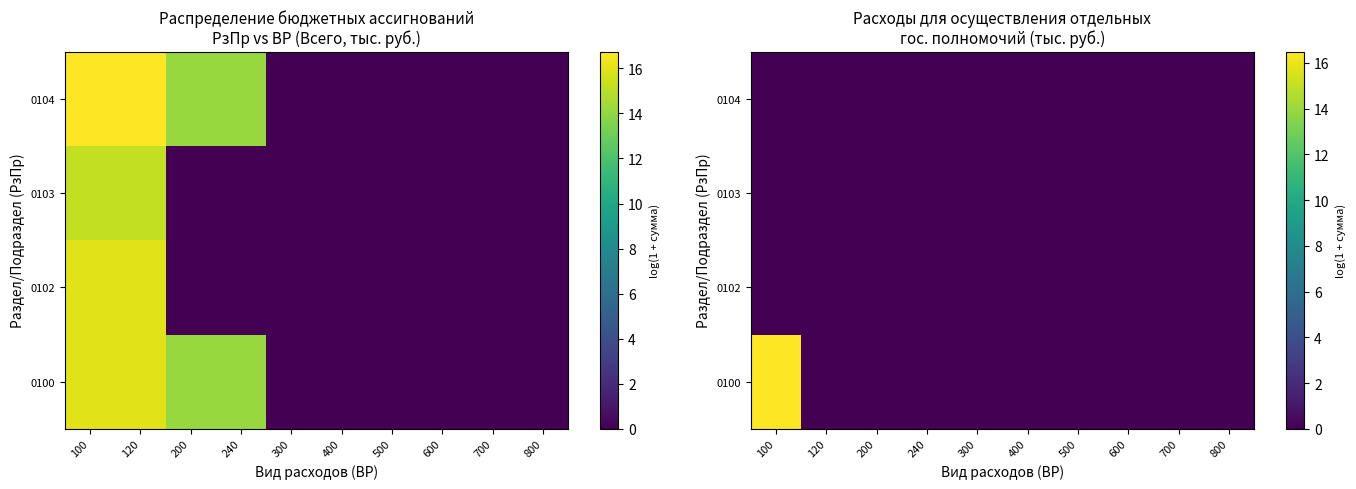

Which category has the highest value in the 0100 series?

100